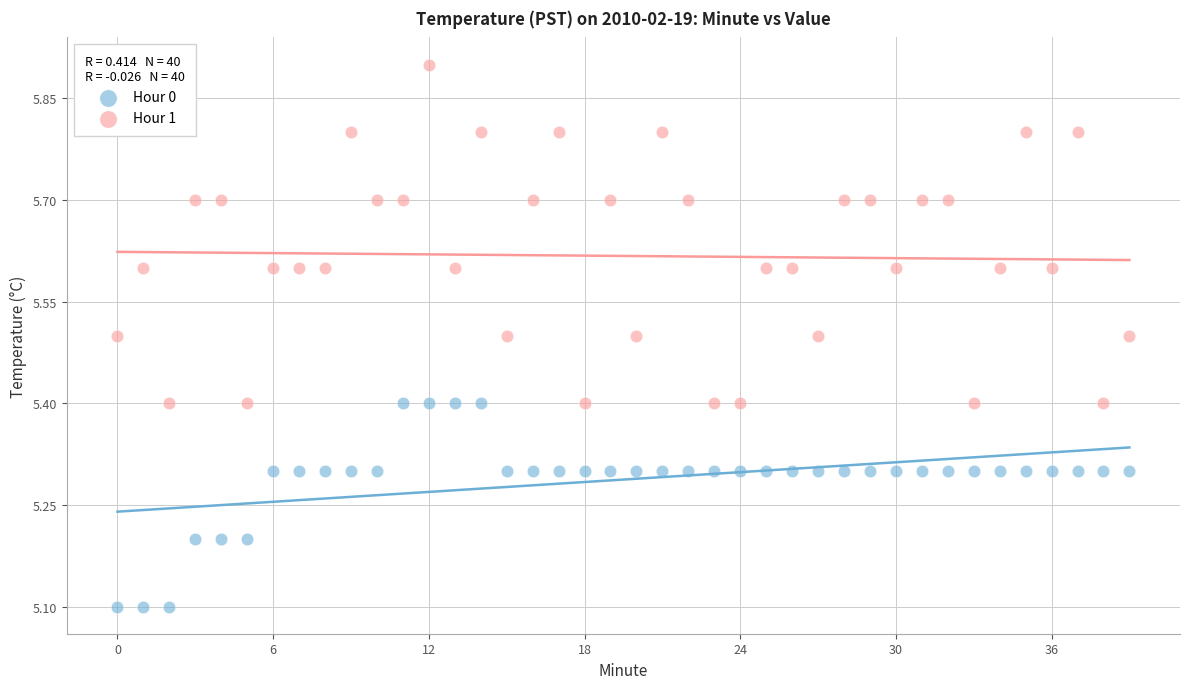

What are all the series names shown in the legend?

Hour 0, Hour 1